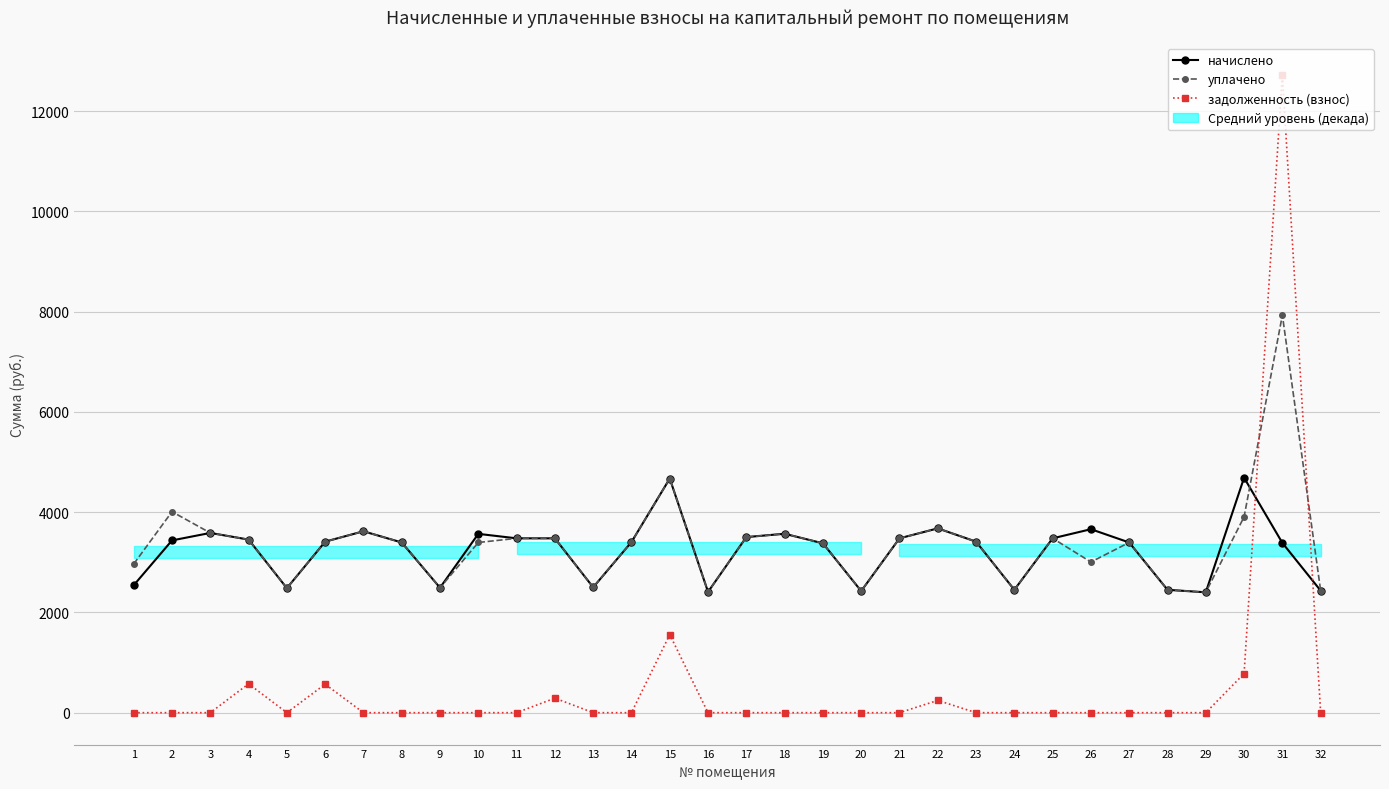

What are all the series names shown in the legend?

начислено, уплачено, задолженность (взнос)